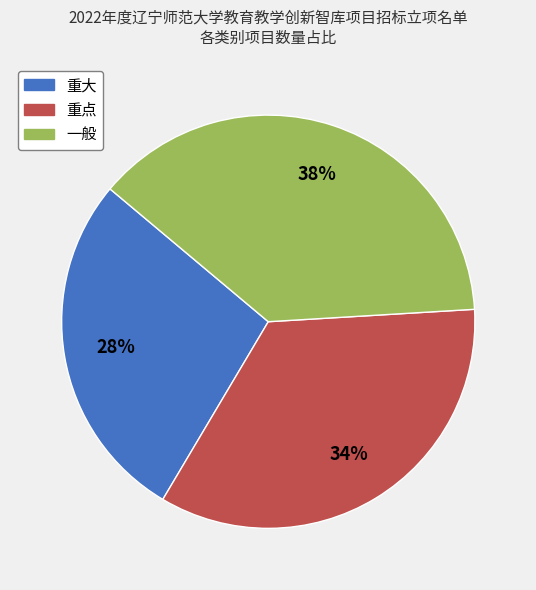

How many slices are in this pie chart?

3